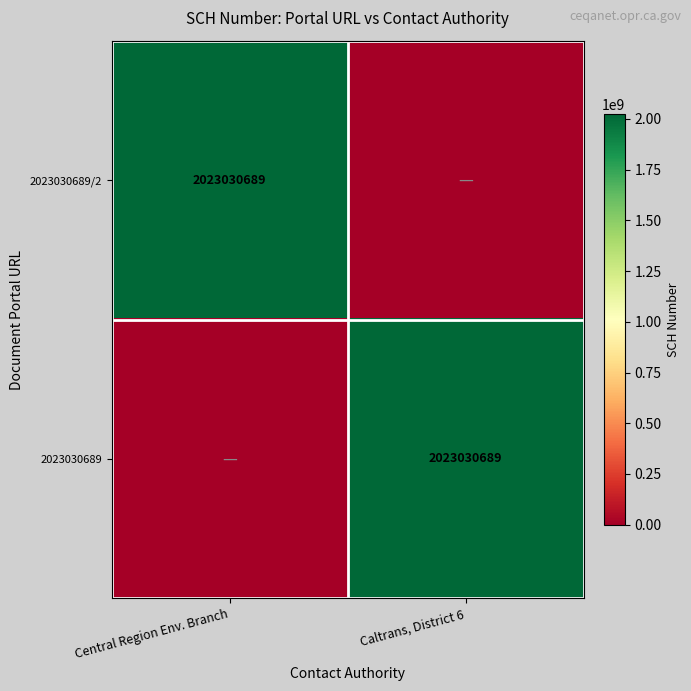

Which label corresponds to the largest value in the chart?

Central Region Env. Branch